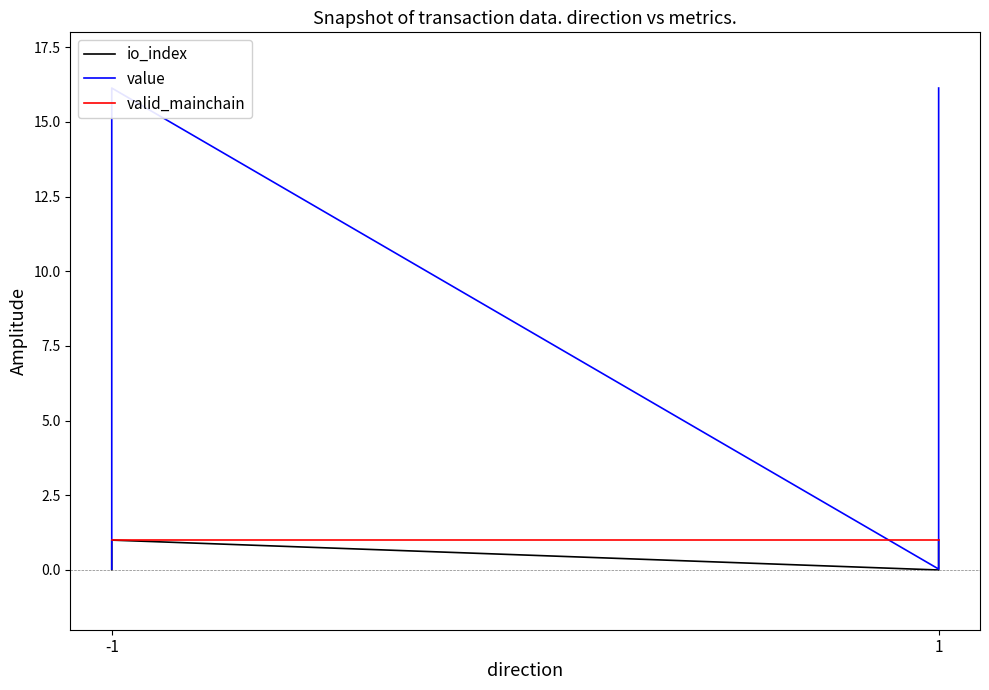

How many lines are shown in the chart?

3